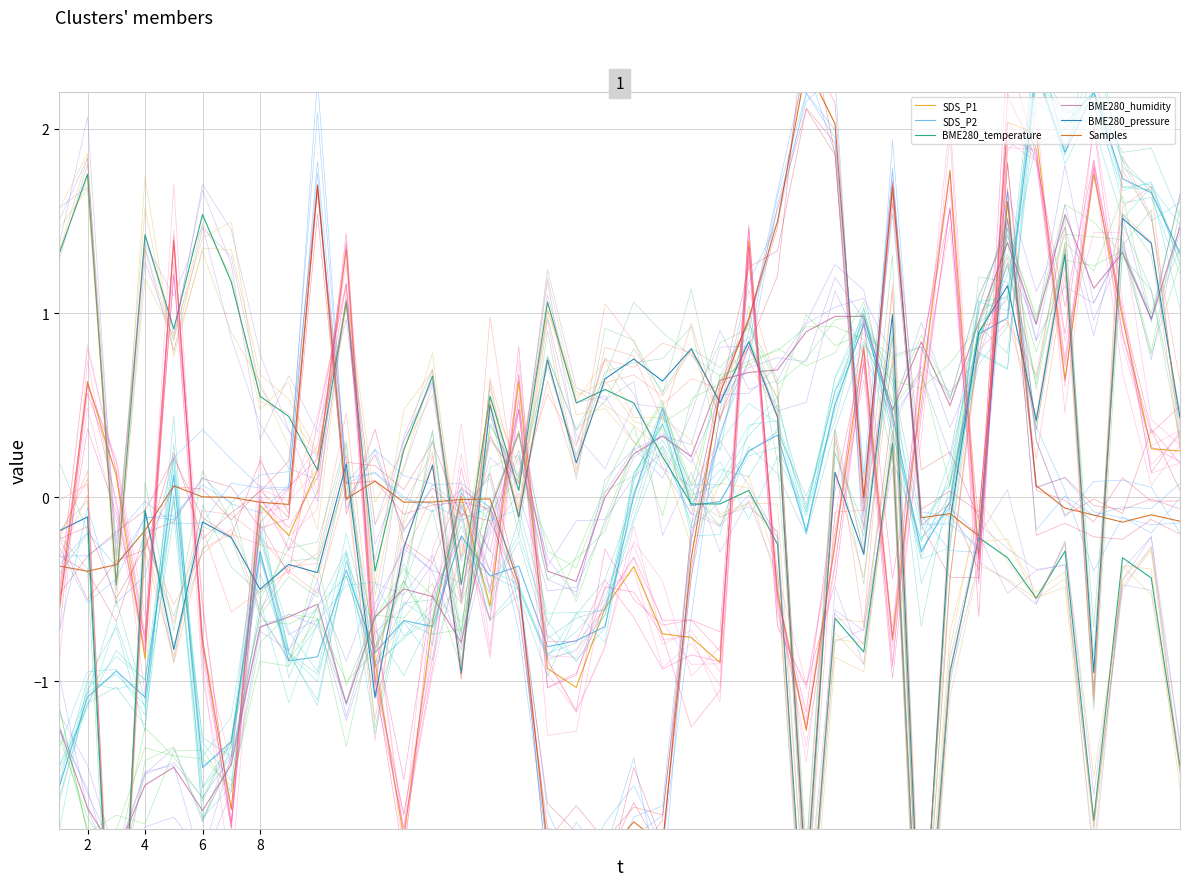

How many values in BME280_pressure are above zero?

21